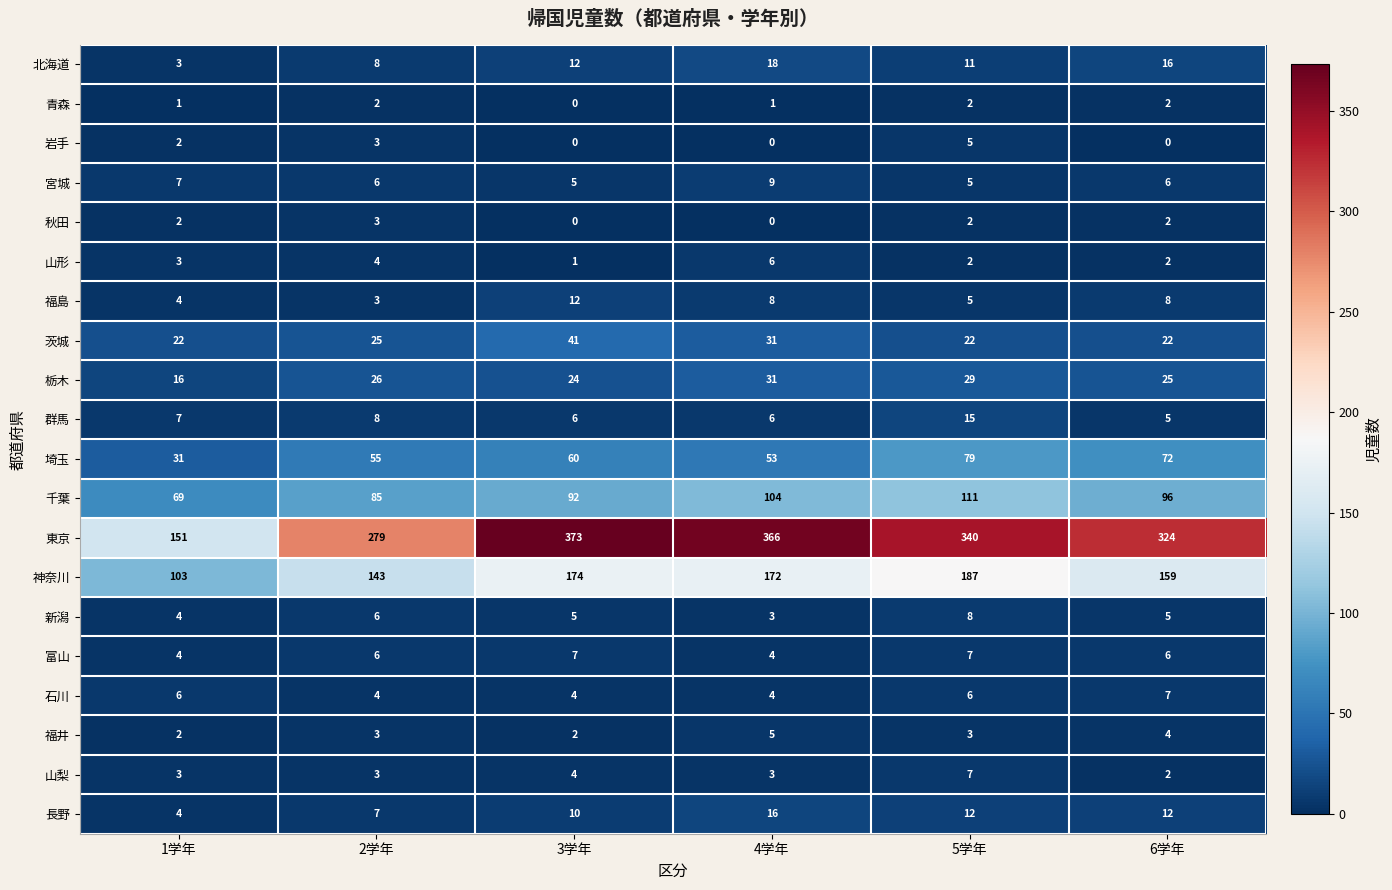

At which category does the chart reach its peak across all series?

3学年